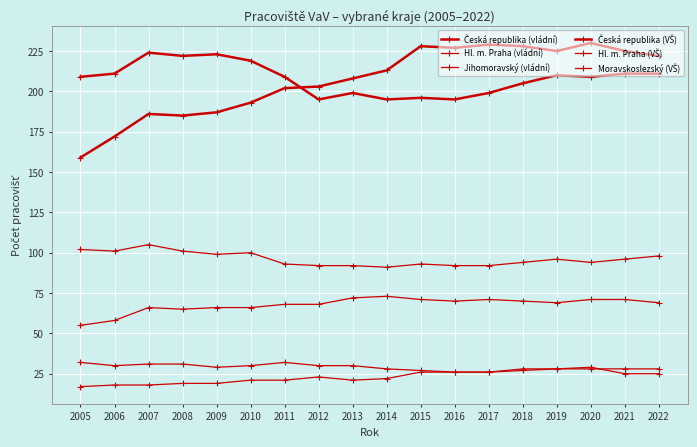

True or false: Česká republika (vládní) and Jihomoravský (vládní) intersect in this chart.

False